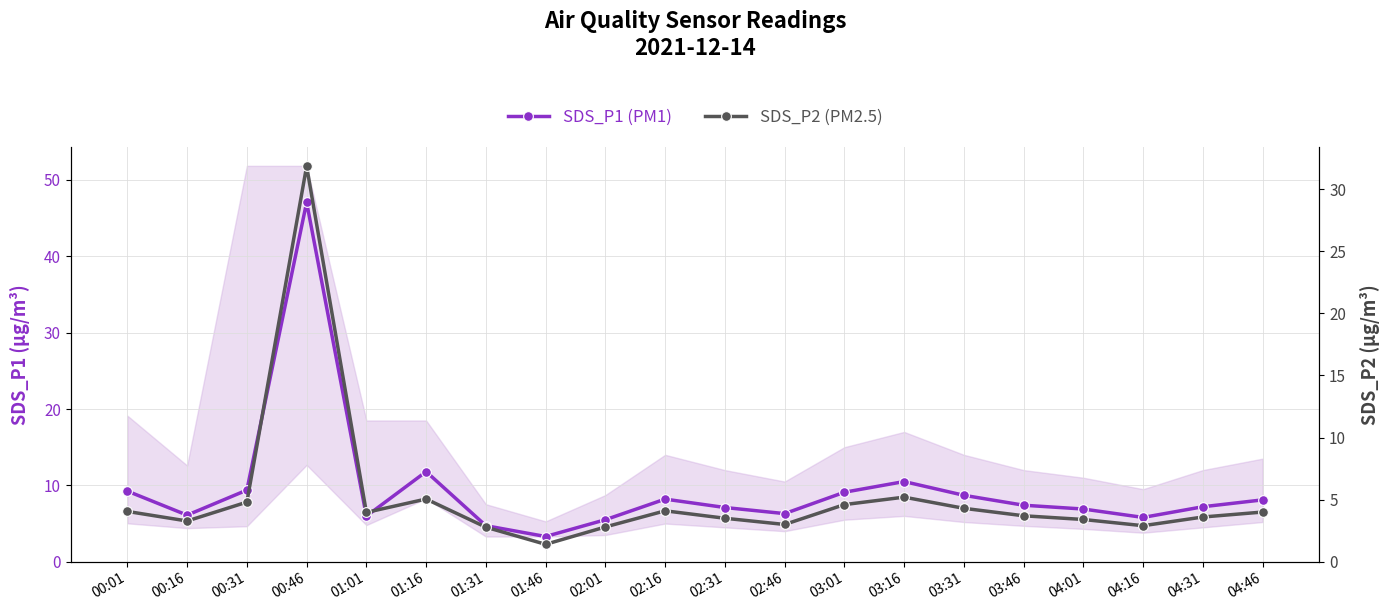

Reading right to left, transcribe all the data shown in this chart.

SDS_P1 (PM1): 04:46=8.1	04:31=7.2	04:16=5.8	04:01=6.9	03:46=7.4	03:31=8.7	03:16=10.5	03:01=9.1	02:46=6.3	02:31=7.1	02:16=8.2	02:01=5.5	01:46=3.3	01:31=4.7	01:16=11.8	01:01=6.0	00:46=47.1	00:31=9.4	00:16=6.1	00:01=9.2
SDS_P2 (PM2.5): 04:46=4.0	04:31=3.6	04:16=2.9	04:01=3.4	03:46=3.7	03:31=4.3	03:16=5.2	03:01=4.6	02:46=3.0	02:31=3.5	02:16=4.1	02:01=2.8	01:46=1.4	01:31=2.8	01:16=5.0	01:01=4.0	00:46=31.9	00:31=4.8	00:16=3.3	00:01=4.0